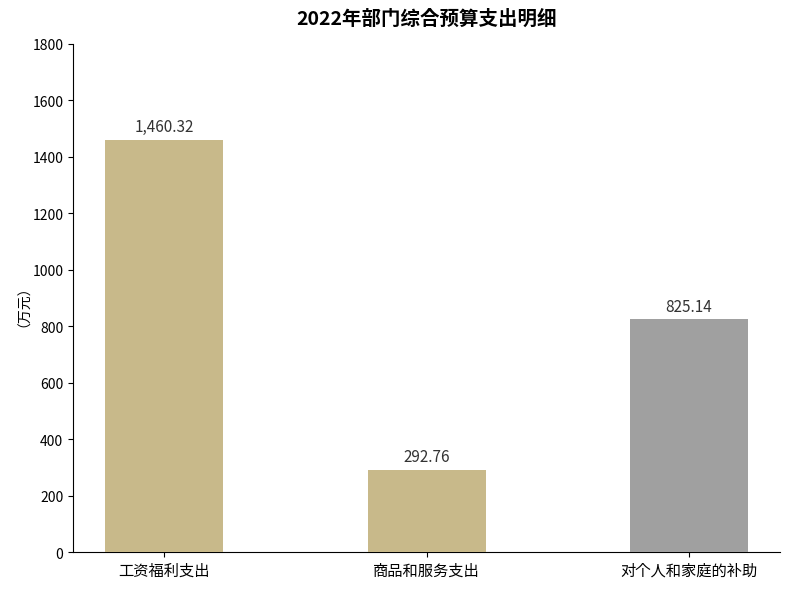

The value at 工资福利支出 is 445.8. True or false?

False